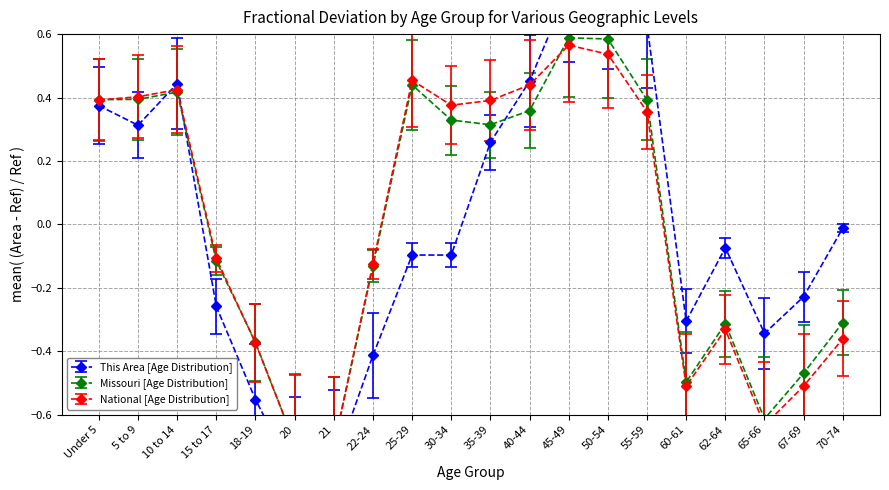

Between 22-24 and 21, which is larger?

22-24